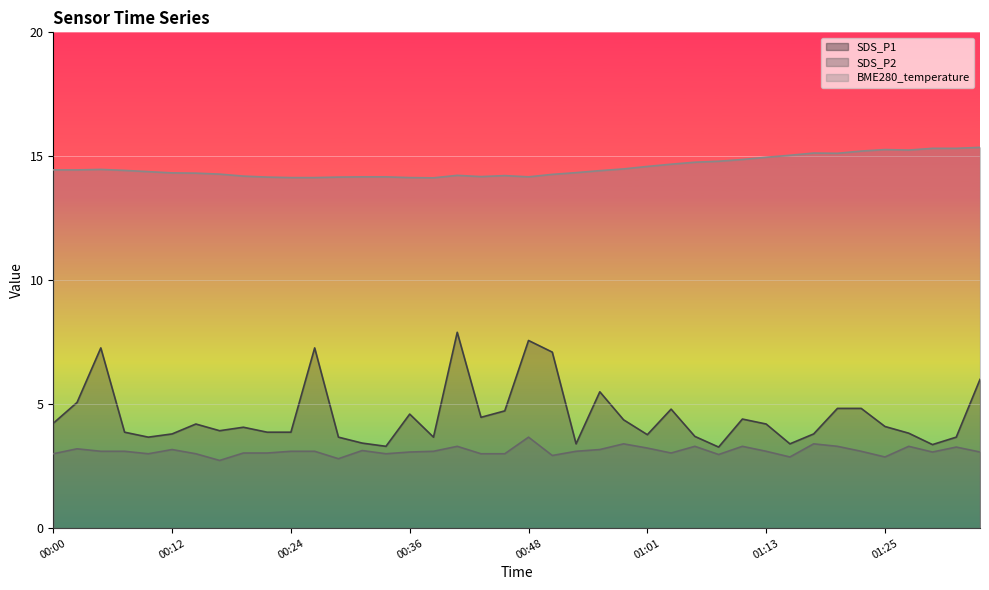

What is the sum of the SDS_P1 values at 01:03 and 00:36?

9.4